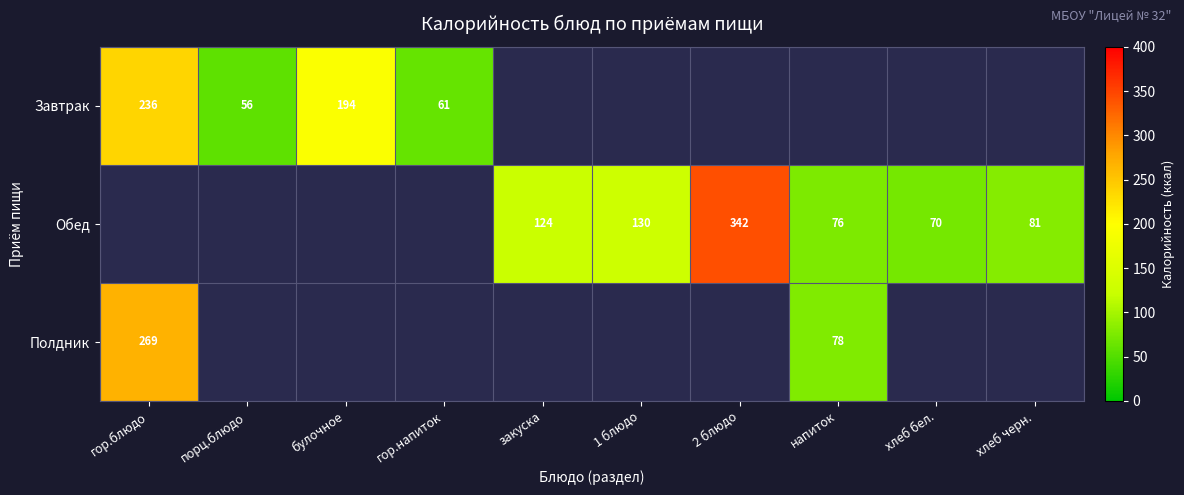

What is the smallest value displayed?

56.4